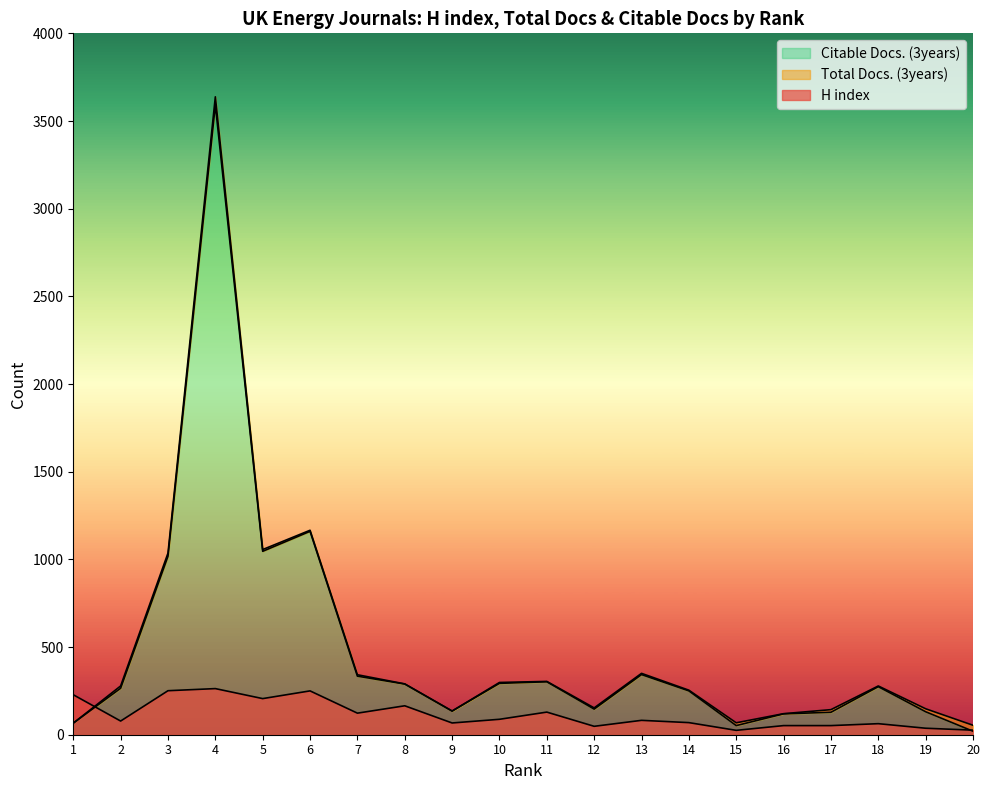

What are all the series names shown in the legend?

H index, Total Docs. (3years), Citable Docs. (3years)